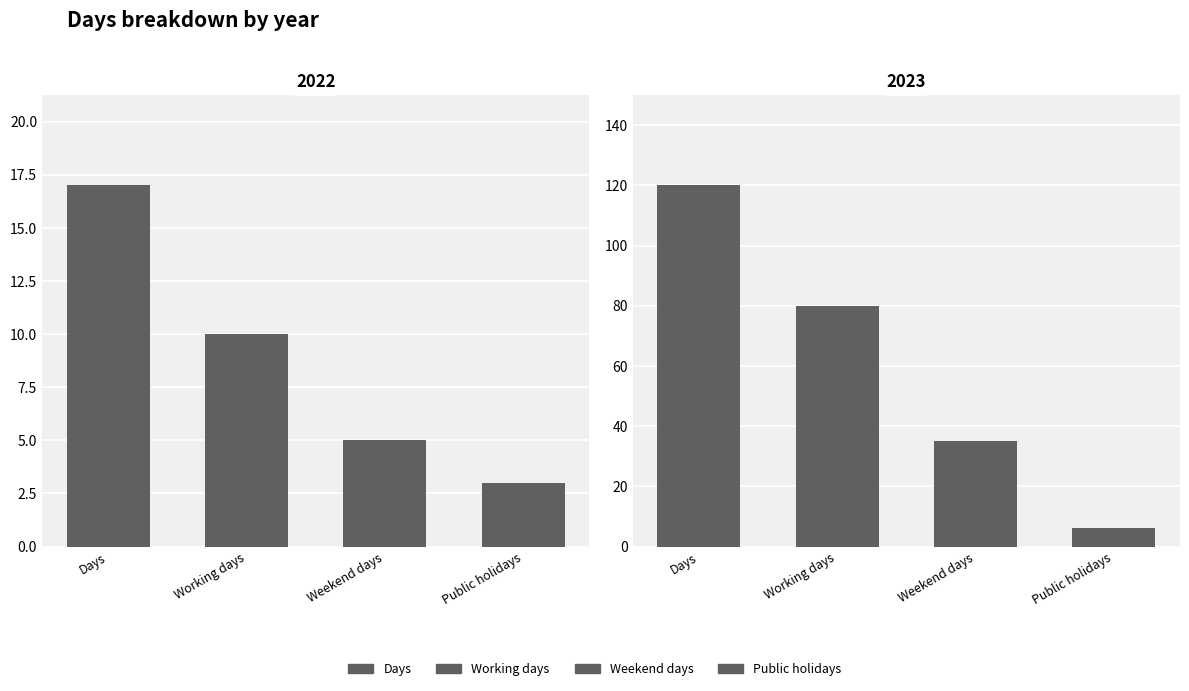

What is the value of the Weekend days bar at the 1st from the left?

5